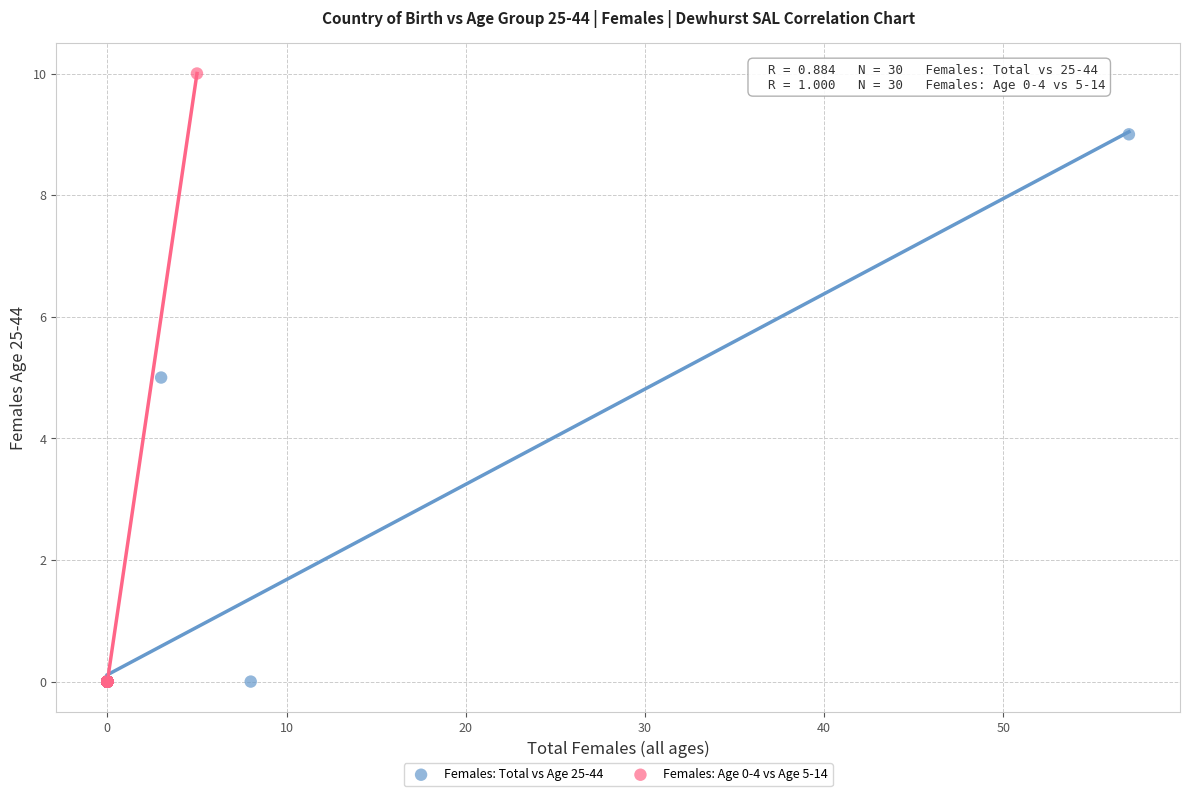

Which series has the widest spread of Y values?

Females: Age 0-4 vs Age 5-14